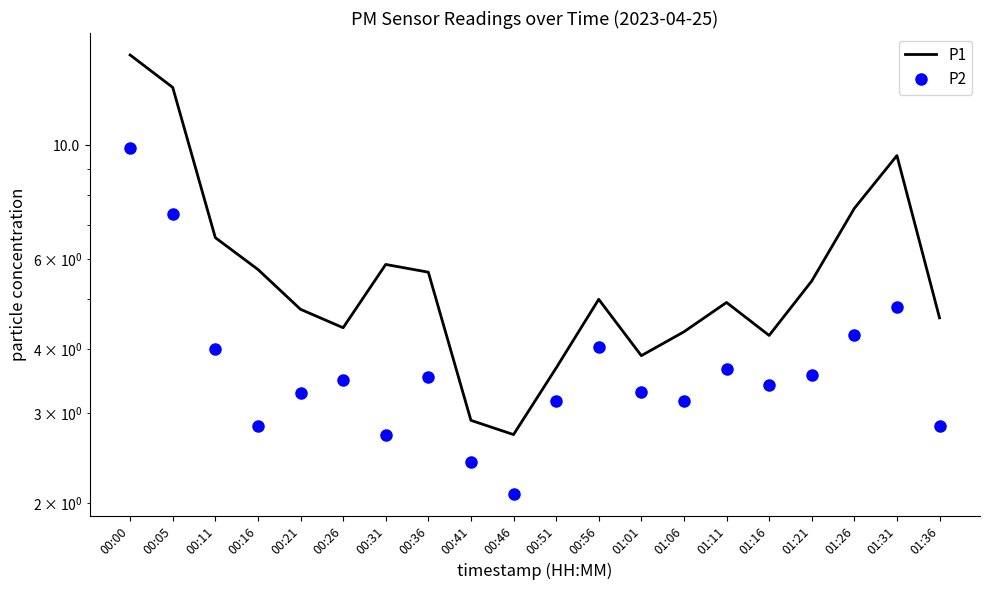

What is the label of the 5th point from the right?

01:16